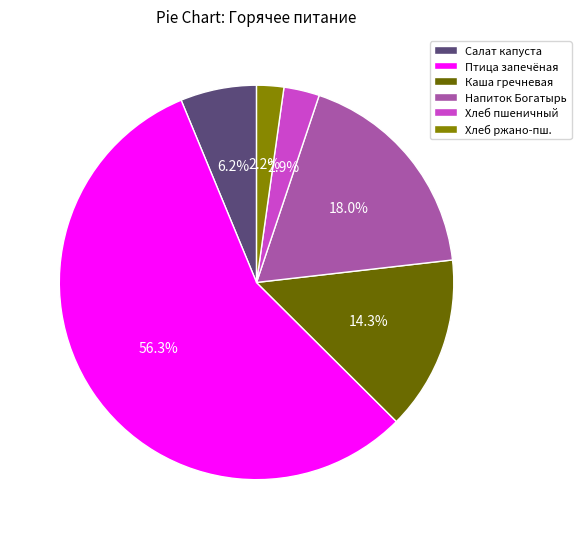

Is there a majority slice in this chart?

Yes